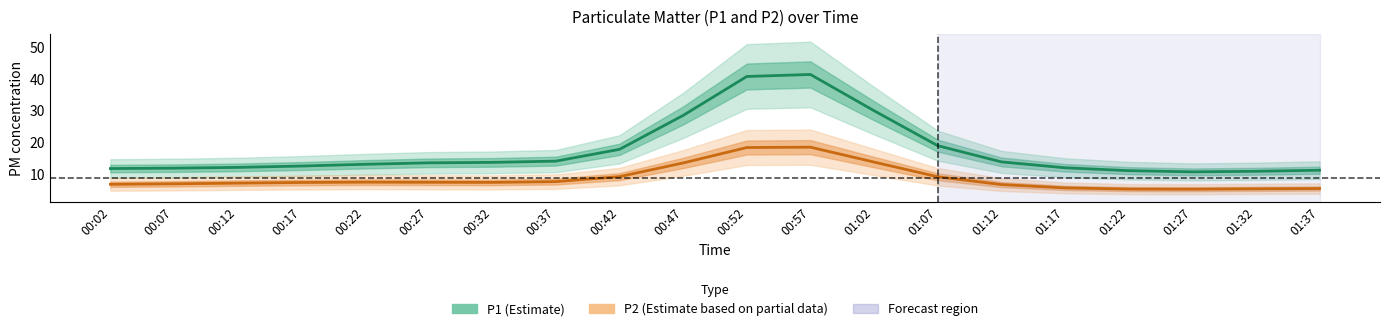

How many values in the P2 (Estimate based on partial data) series are below 7?

8